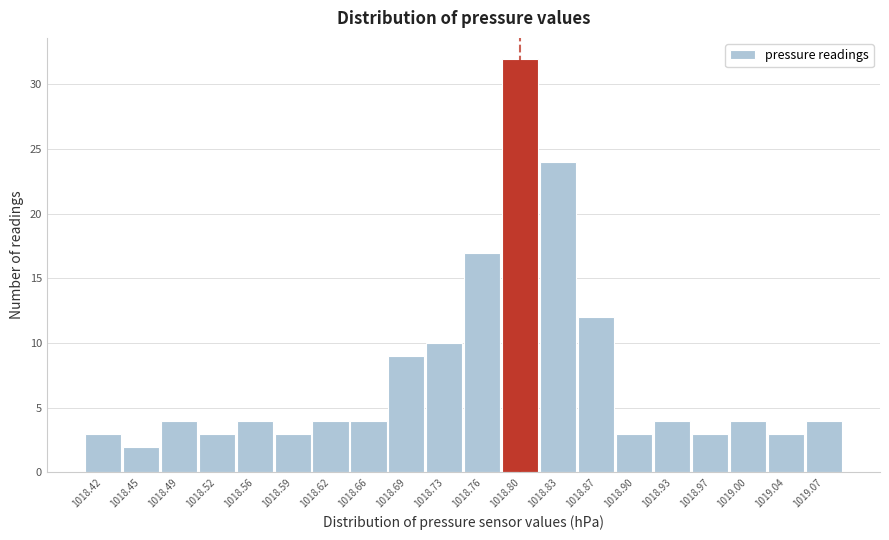

Reading left to right, transcribe this chart: for each bar, give the range it covers on the x-axis and its height. Neither the bar edges nor the heights are printed on the chart, so give them approximately, as read against the axes.

1018.400 to 1018.435: 3
1018.435 to 1018.470: 2
1018.470 to 1018.505: 4
1018.505 to 1018.540: 3
1018.540 to 1018.575: 4
1018.575 to 1018.605: 3
1018.605 to 1018.640: 4
1018.640 to 1018.675: 4
1018.675 to 1018.710: 9
1018.710 to 1018.745: 10
1018.745 to 1018.780: 17
1018.780 to 1018.815: 32
1018.815 to 1018.850: 24
1018.850 to 1018.885: 12
1018.885 to 1018.920: 3
1018.920 to 1018.950: 4
1018.950 to 1018.985: 3
1018.985 to 1019.020: 4
1019.020 to 1019.055: 3
1019.055 to 1019.090: 4